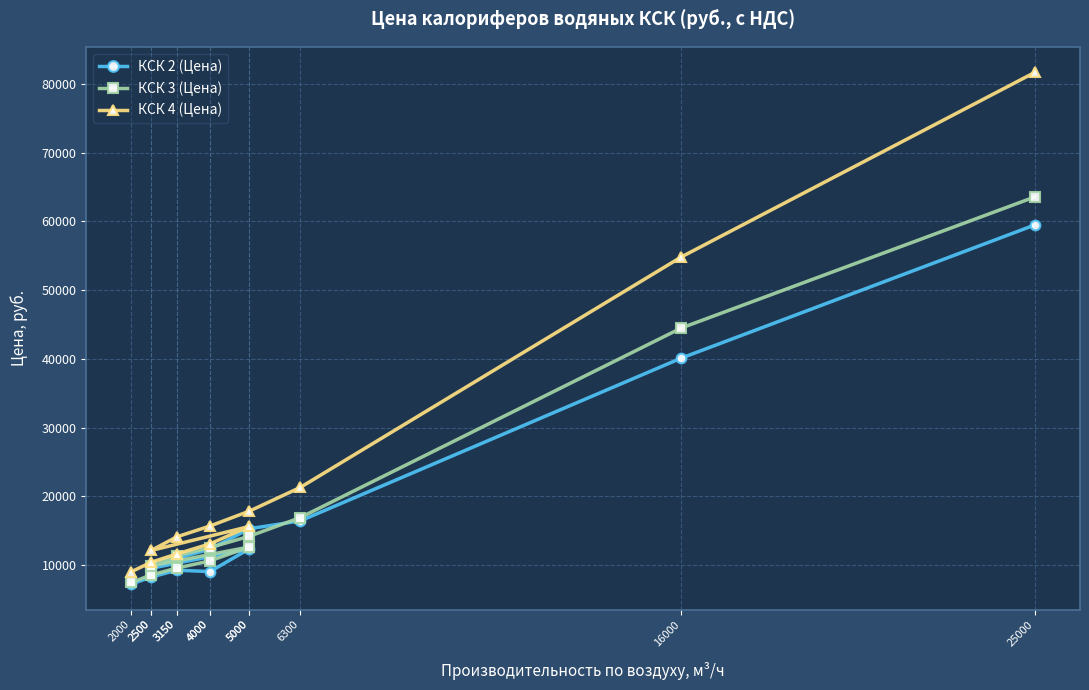

What is the difference between the highest and lowest values at 4000?

4028